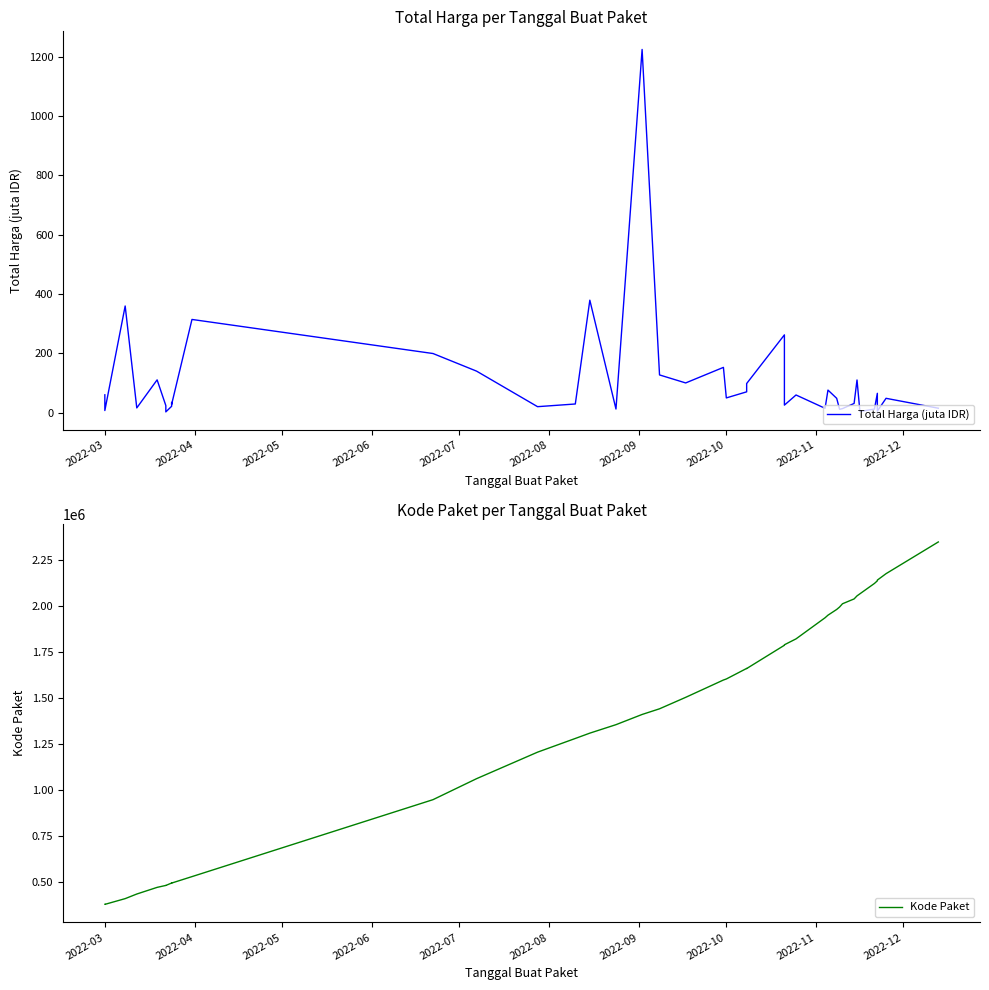

True or false: Kode Paket and Total Harga (juta IDR) cross at least once.

False